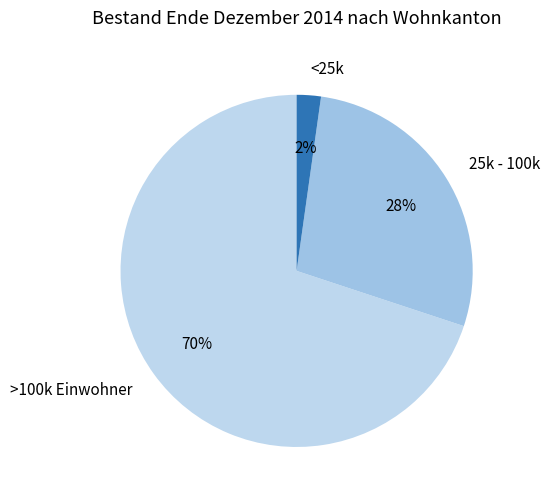

To the nearest percent, what is the average slice percentage?

33%